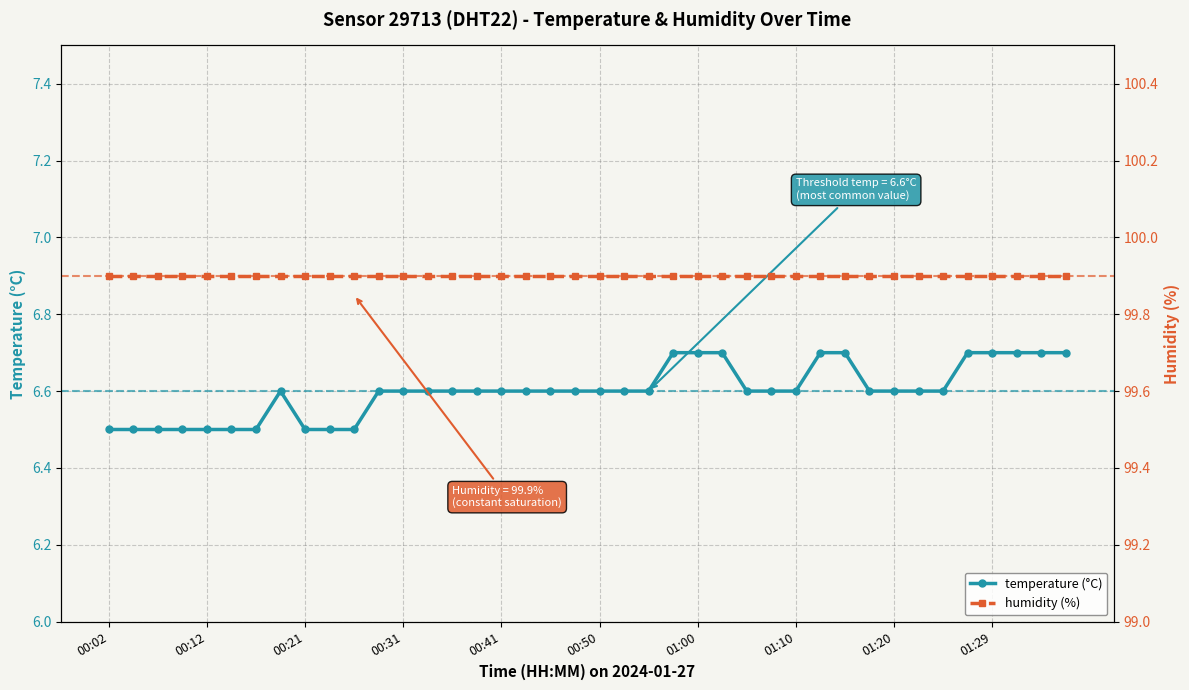

Count the temperature values in the range 6 to 7.

40